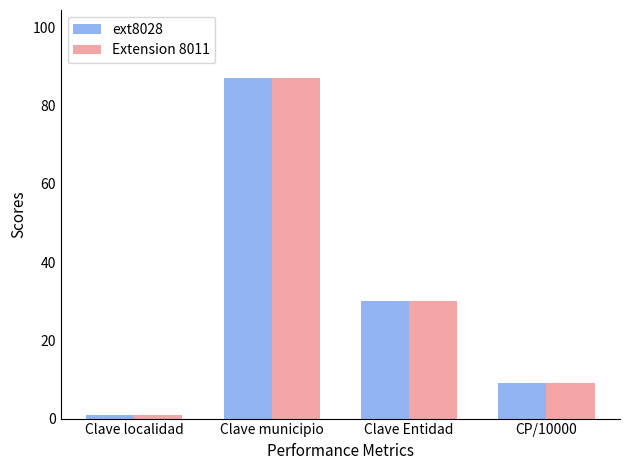

At which category is the sum across all series the highest?

Clave municipio